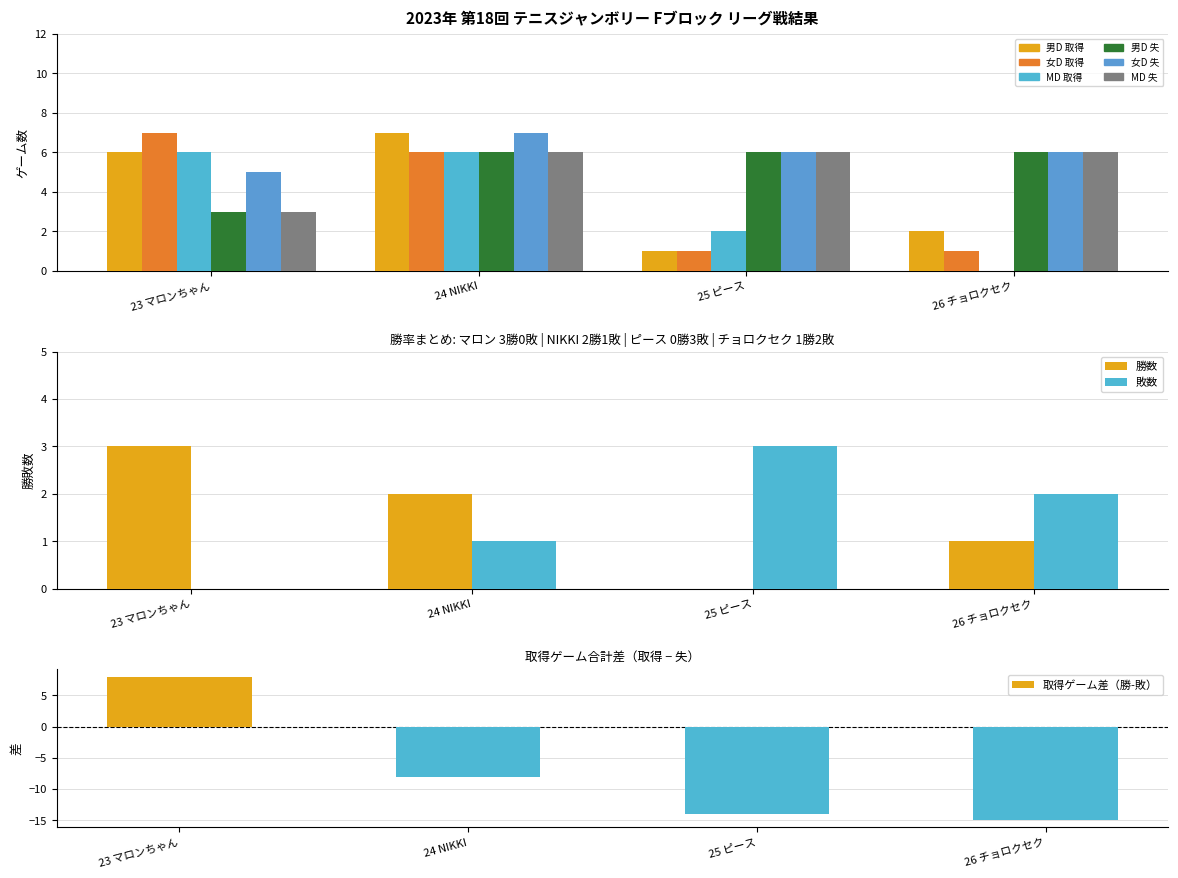

Count the number of data series in this chart.

6